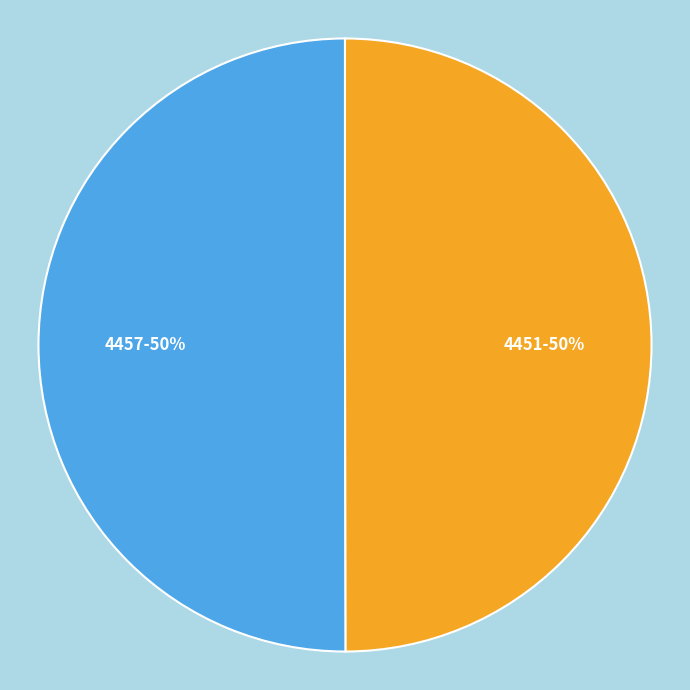

Count the number of slices in the pie.

2